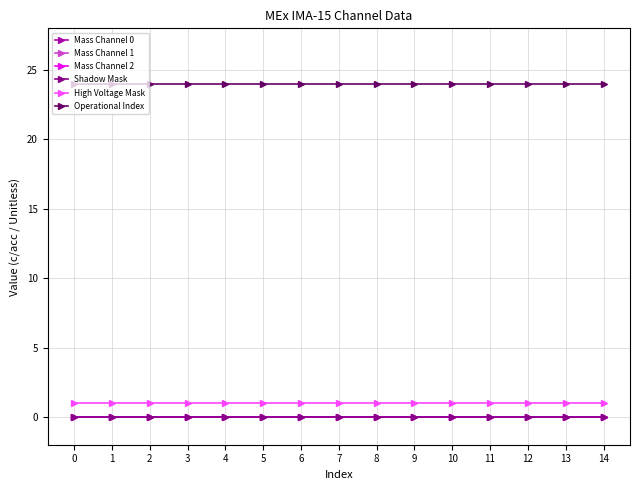

Does the chart have visible grid lines?

Yes